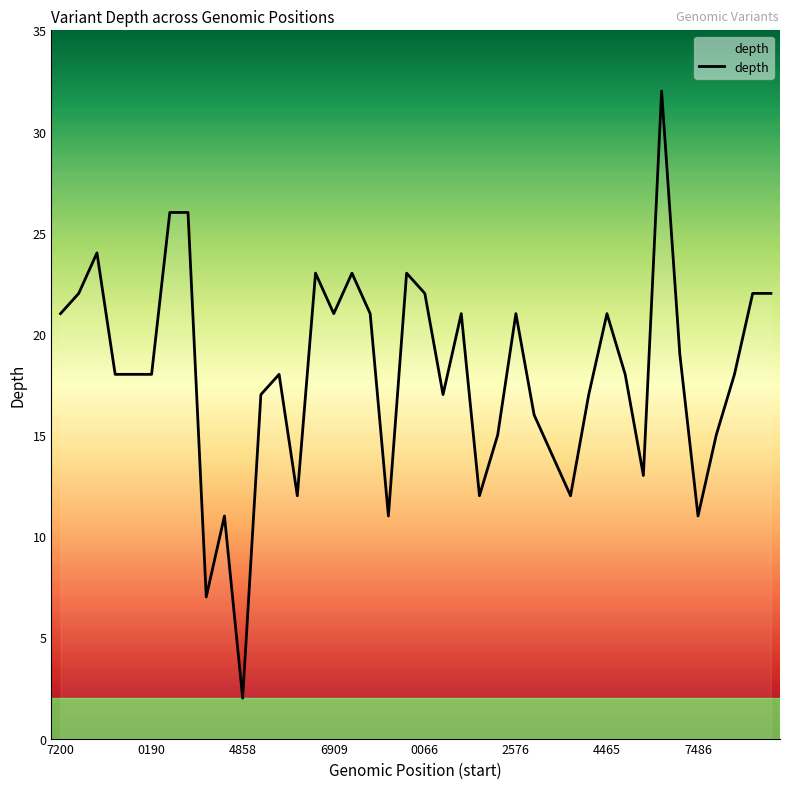

What is the greatest value displayed?

32